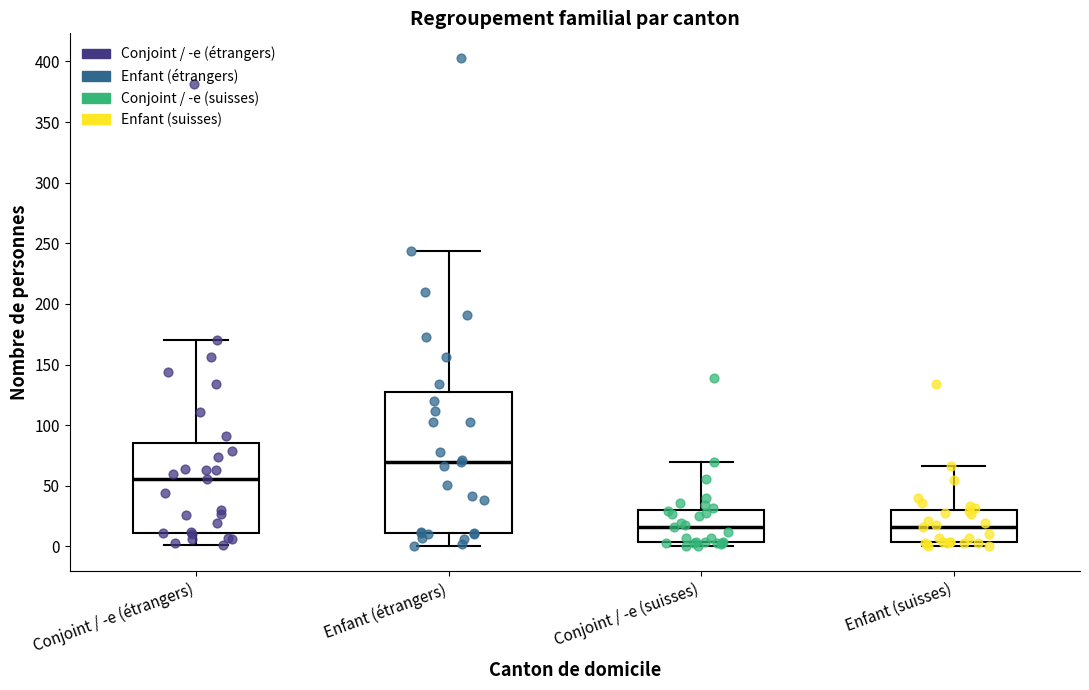

Comparing the boxes themselves (not the whiskers), which one is the tallest?

Enfant (étrangers)